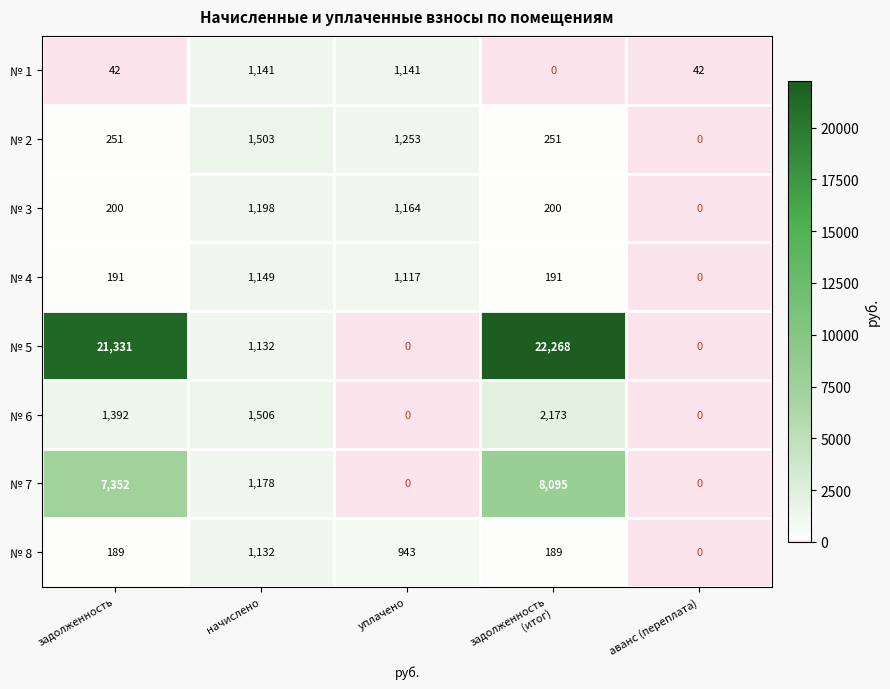

Which series has the largest total across all categories?

№ 5